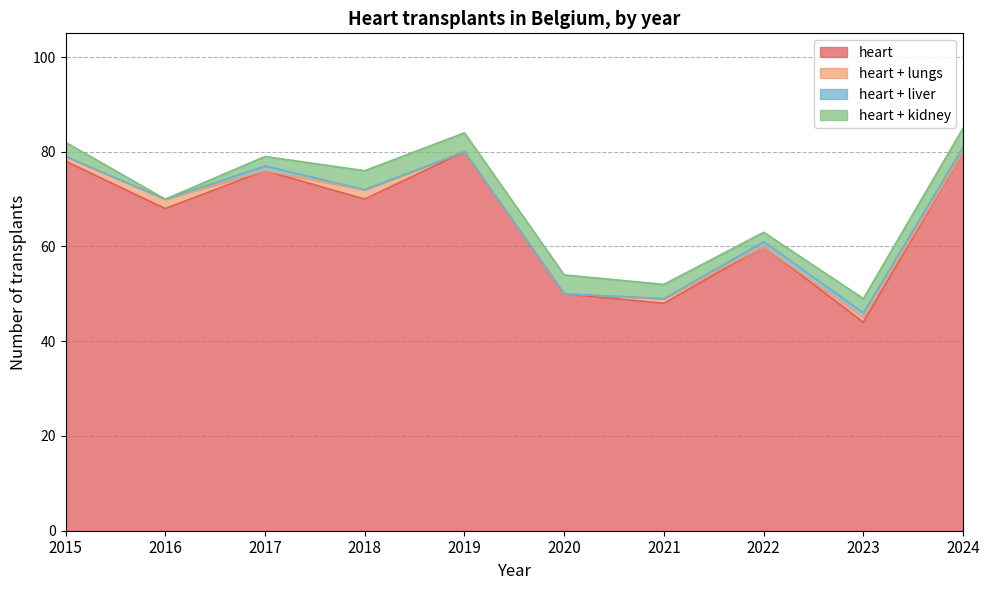

Between 2016 and 2019, which is larger?

2019